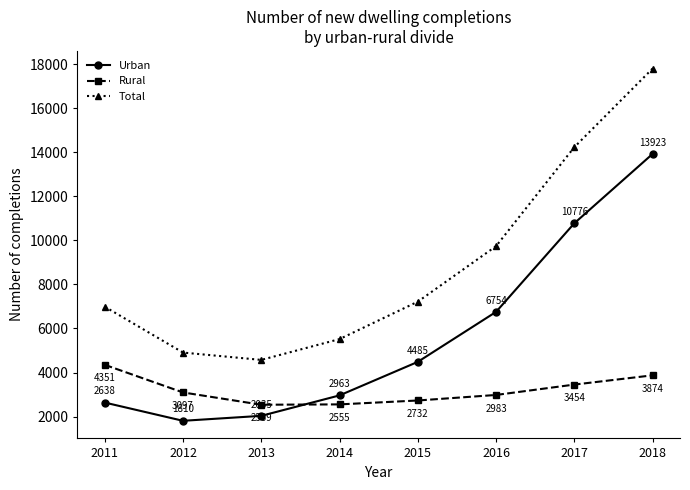

How many lines are shown in the chart?

3